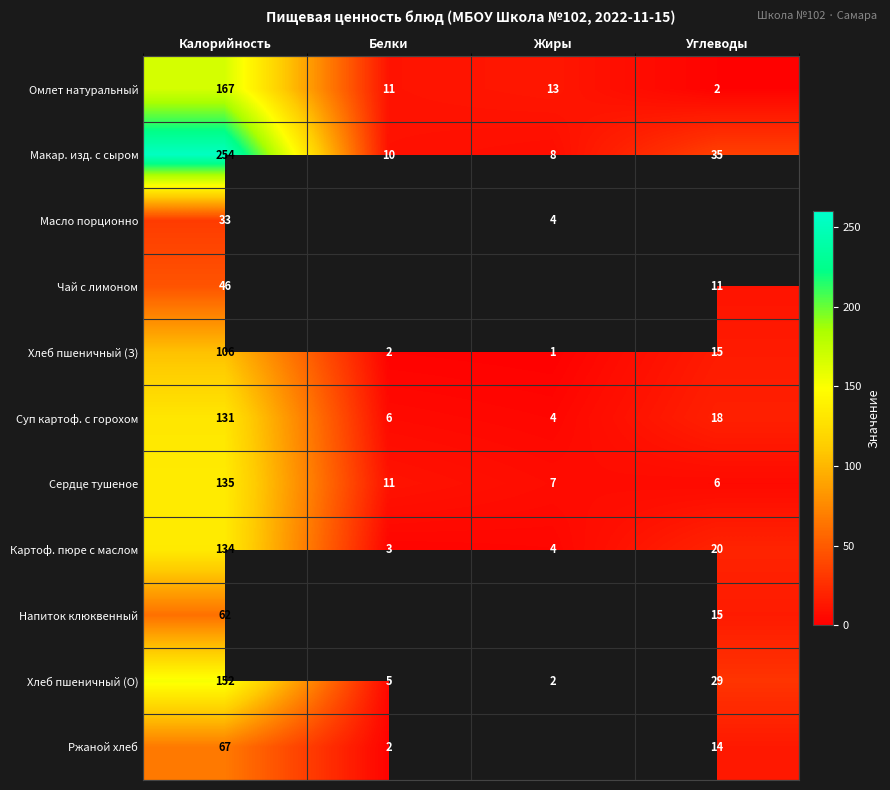

What is the difference between the Суп картоф. с горохом values at Углеводы and Белки?

12